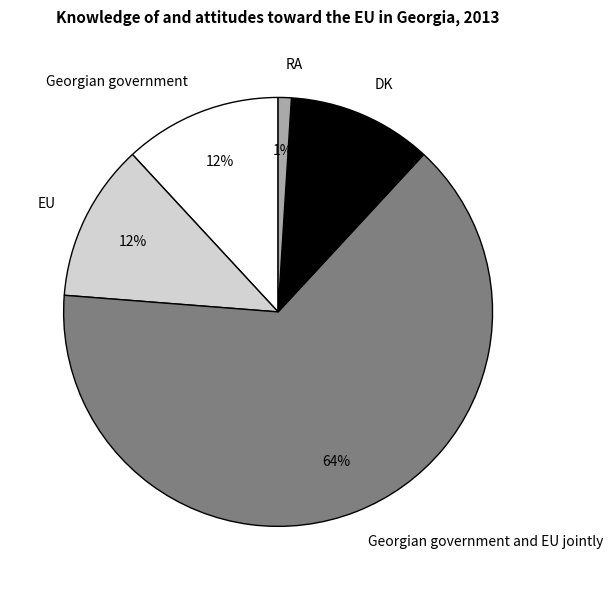

Combined, do RA and DK account for over 50%?

No